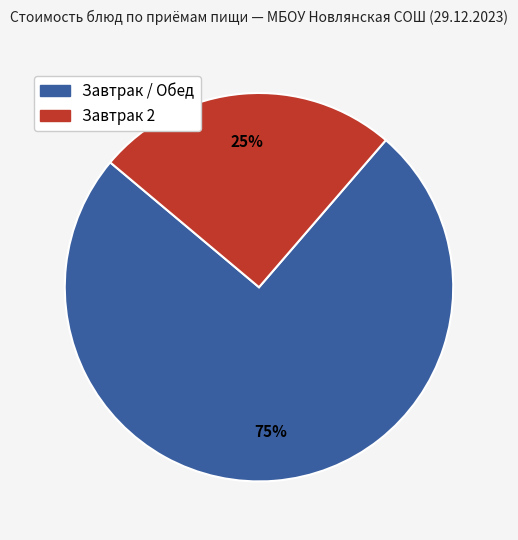

To the nearest percent, what is the average slice percentage?

50%